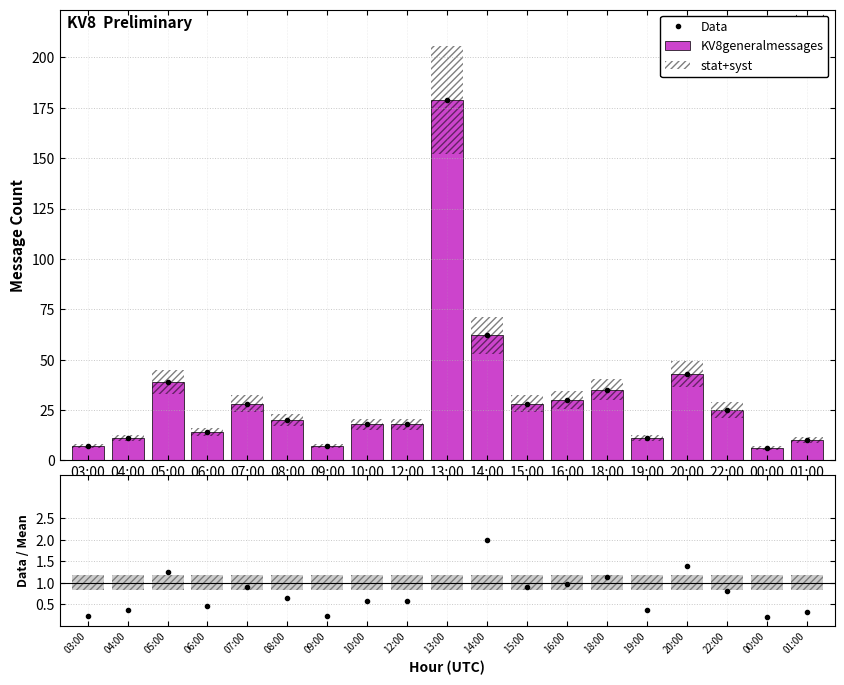

Does the chart contain any negative values?

No